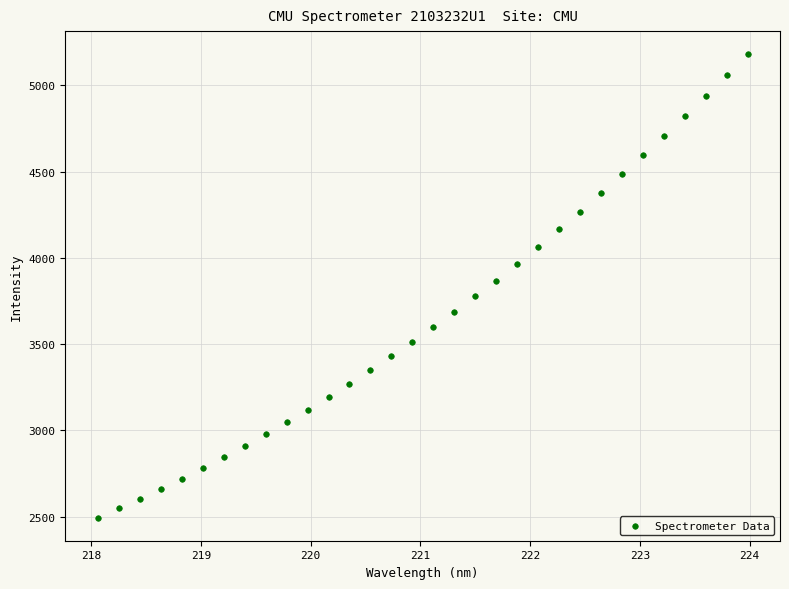

What is the range of Y values (max minus min)?

2687.1